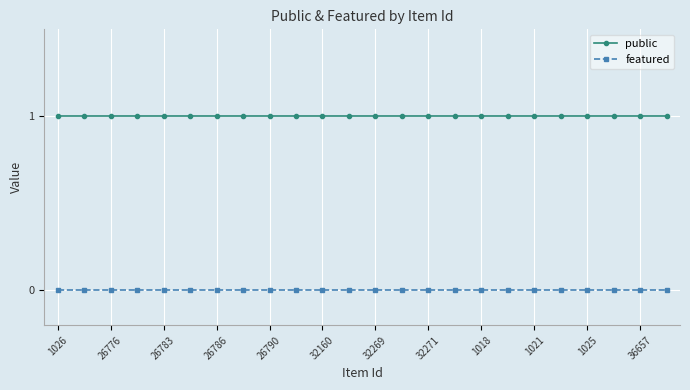

Which series has the largest total across all categories?

public